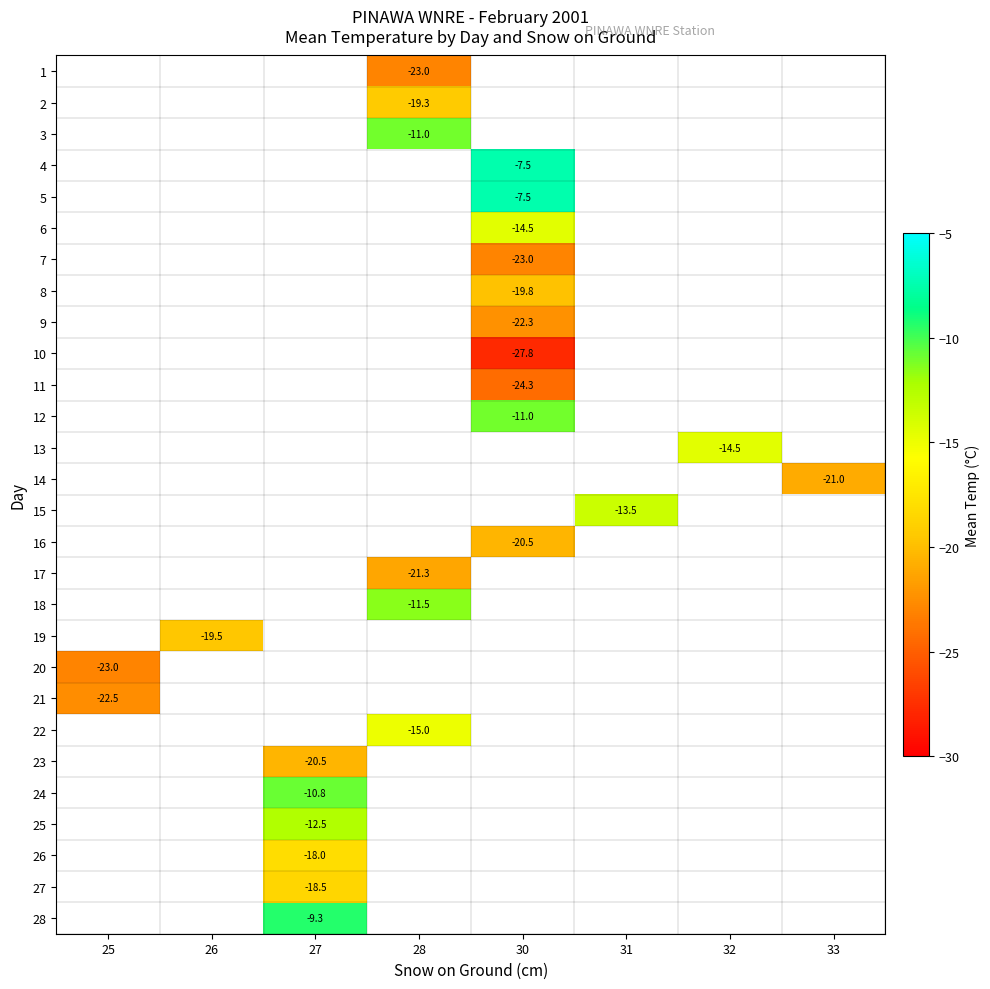

What is the difference between the highest and lowest values at 28?

12.0